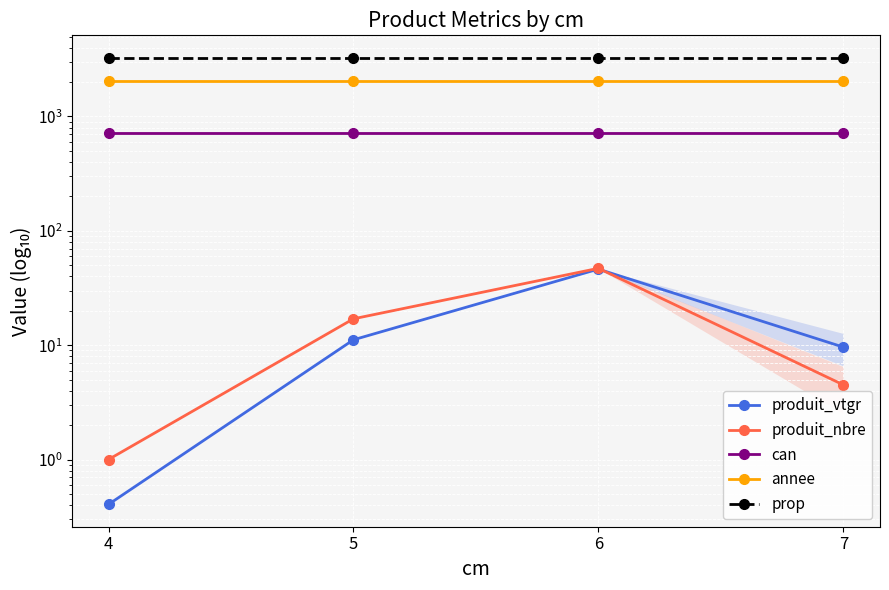

Reading left to right, transcribe all the data shown in this chart.

produit_vtgr: 4=0.4	5=11.1	6=46.3	7=9.6
produit_nbre: 4=1.0	5=17.0	6=47.0	7=4.5
can: 4=724.0	5=724.0	6=724.0	7=724.0
annee: 4=2024.0	5=2024.0	6=2024.0	7=2024.0
prop: 4=3266.0	5=3266.0	6=3266.0	7=3266.0